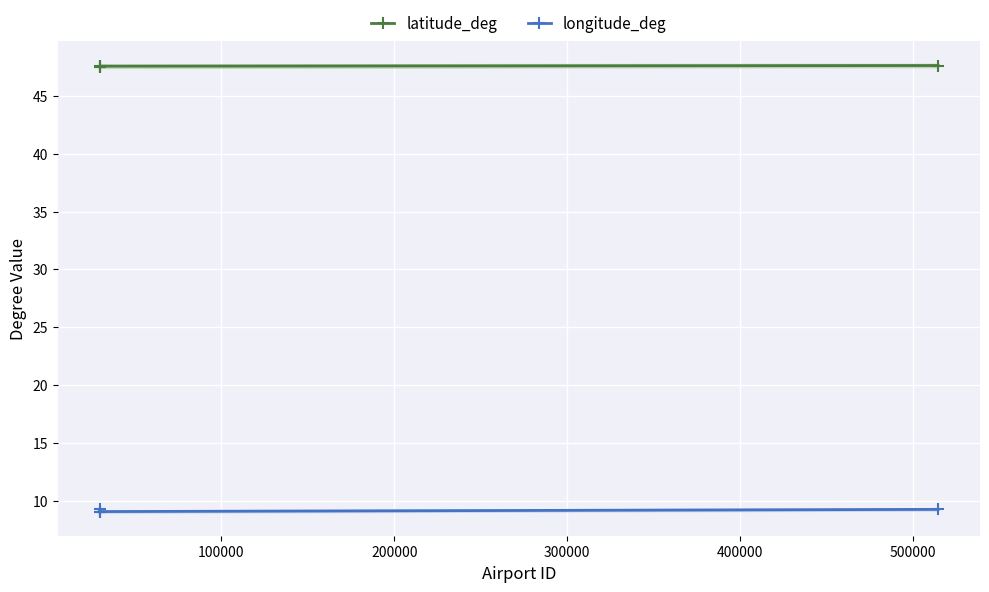

What is the value of the latitude_deg point at the 3rd from the left?

47.6